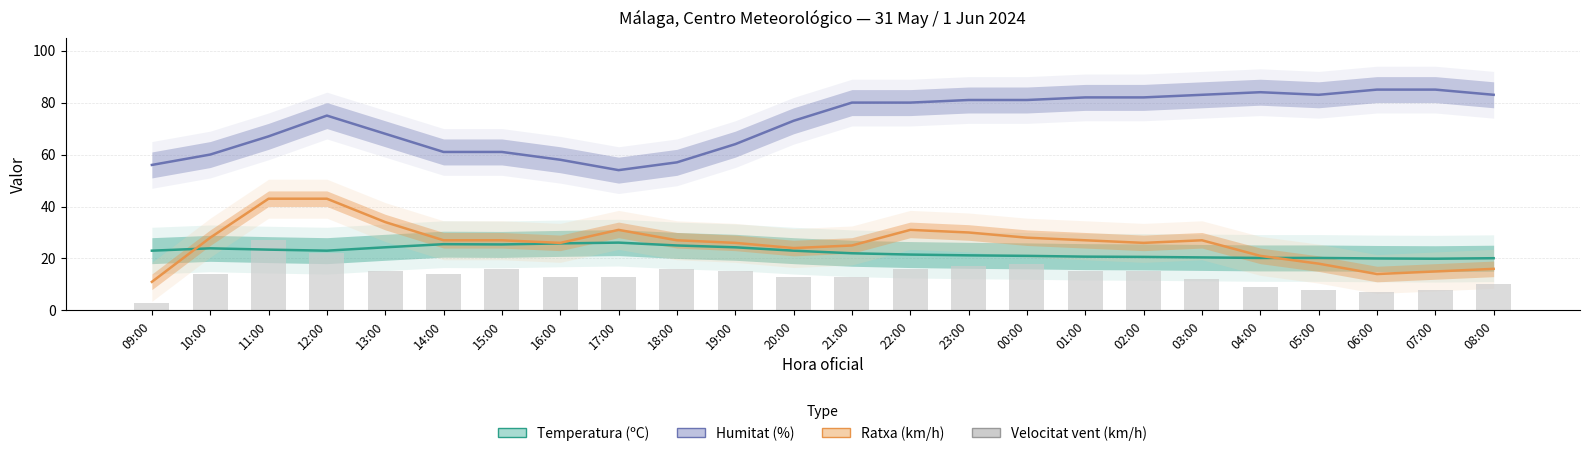

Read the Temperatura (ºC) value at 19:00.

24.3